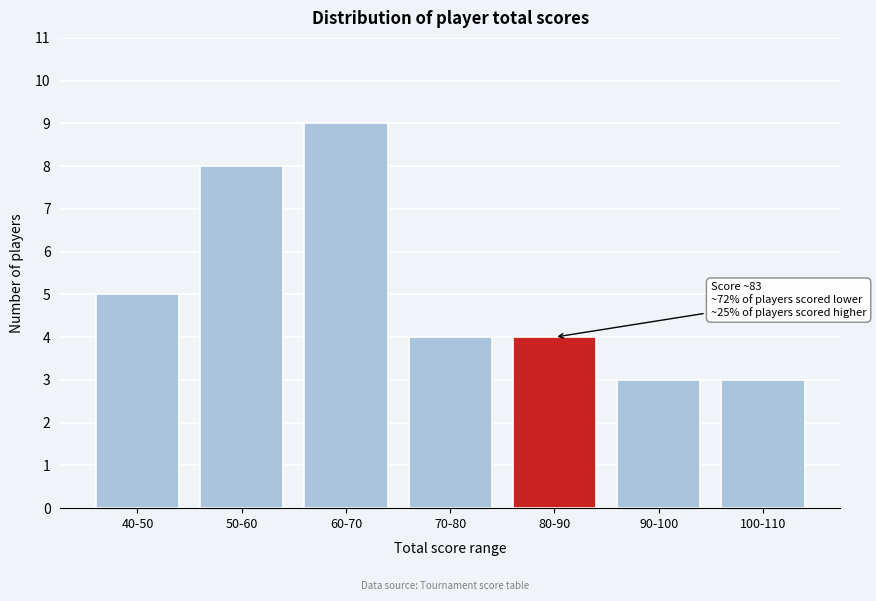

Reading right to left, what are all the values shown in this chart?

100-110=3	90-100=3	80-90=4	70-80=4	60-70=9	50-60=8	40-50=5